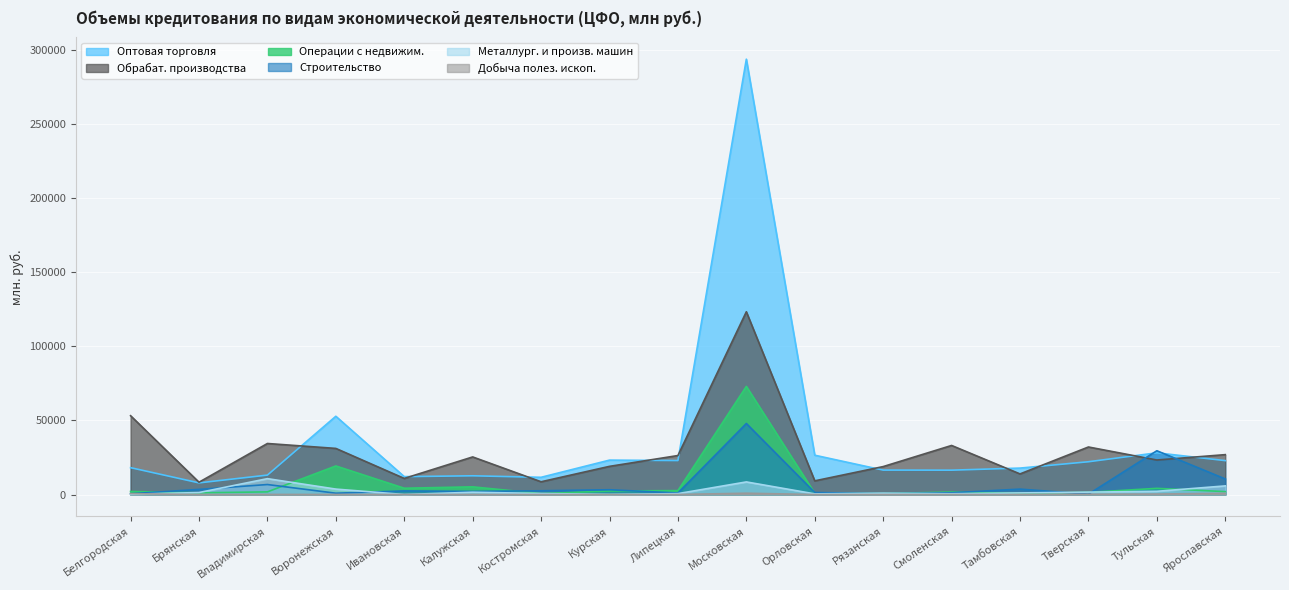

Rank the categories by Оптовая торговля value from highest to lowest.

Московская, Воронежская, Тульская, Орловская, Курская, Липецкая, Ярославская, Тверская, Белгородская, Тамбовская, Рязанская, Смоленская, Владимирская, Калужская, Ивановская, Костромская, Брянская